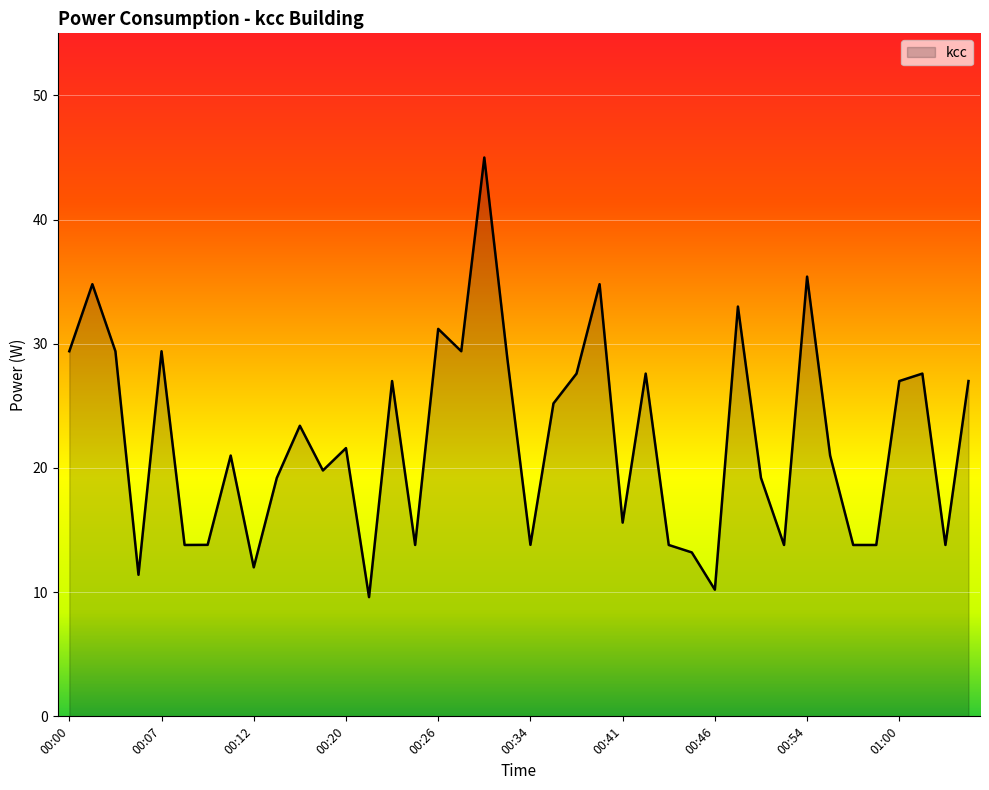

Reading left to right, list all the values displayed in this chart.

29.4	34.8	29.4	11.4	29.4	13.8	13.8	21.0	12.0	19.2	23.4	19.8	21.6	9.6	27.0	13.8	31.2	29.4	45.0	28.8	13.8	25.2	27.6	34.8	15.6	27.6	13.8	13.2	10.2	33.0	19.2	13.8	35.4	21.0	13.8	13.8	27.0	27.6	13.8	27.0